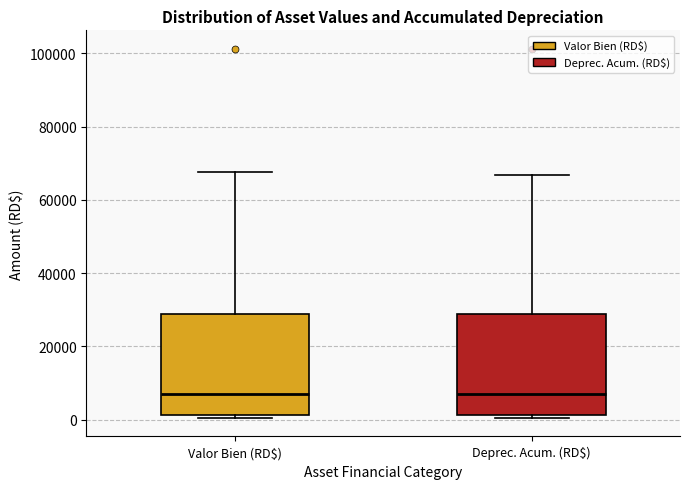

Where is the lower edge of the box for Valor Bien (RD$) on the y-axis? The values are not printed on the chart, so give them approximately, as read against the axis.

2000